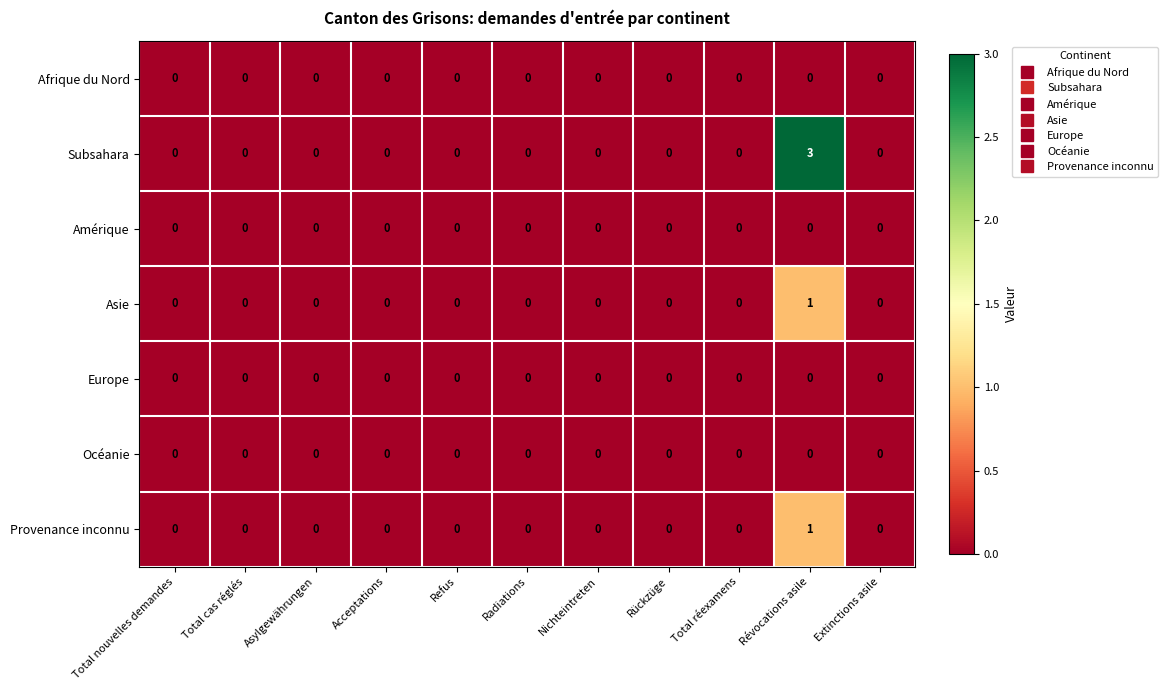

Which series has the largest total across all categories?

Subsahara